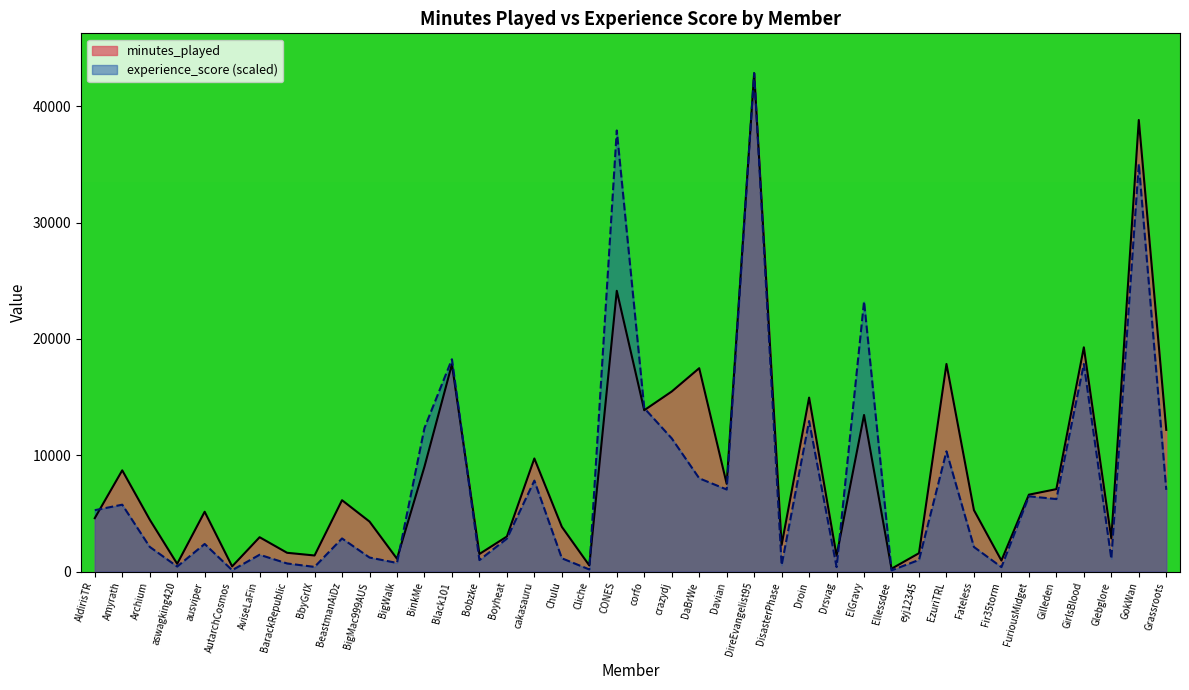

Between BigWalk and Drsvag, which series saw the biggest shift?

experience_score